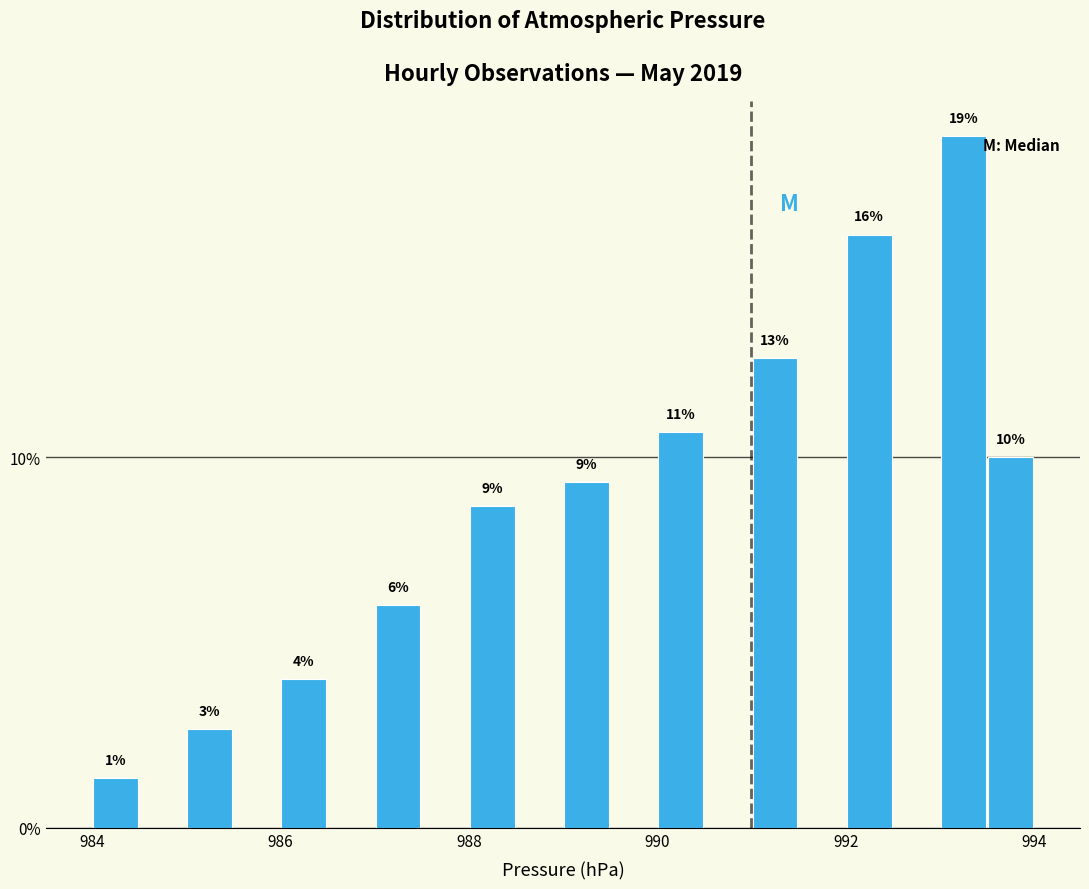

Around what value on the x-axis is the tallest bar? Give the approximate position of its centre, as read against the axis.

993.2